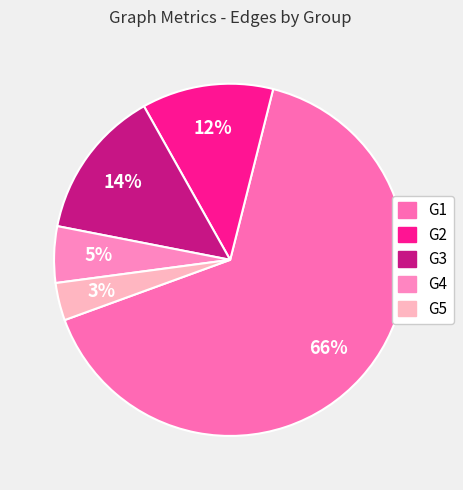

The G4 slice represents 5% of the pie. True or false?

True